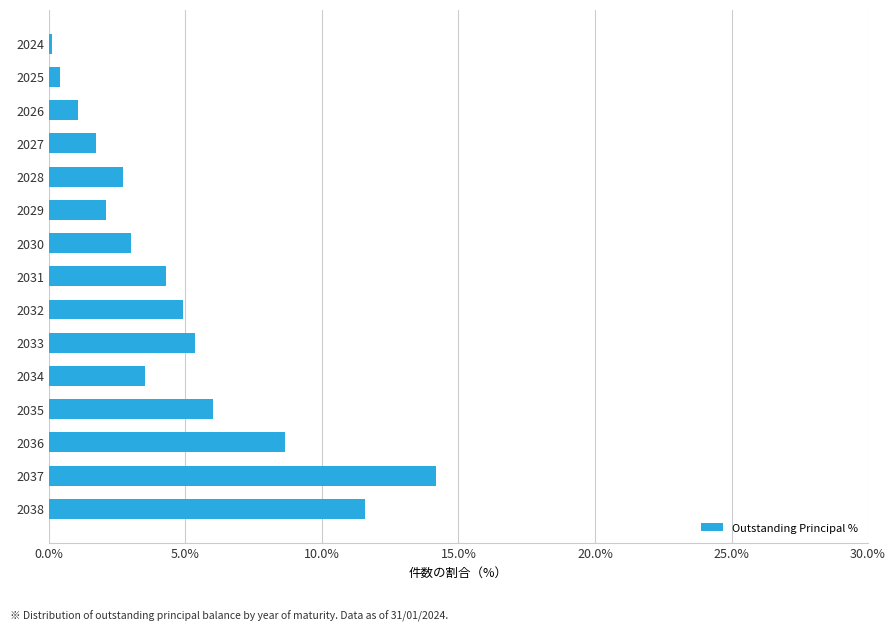

At which label is the value closest to 7?

2035